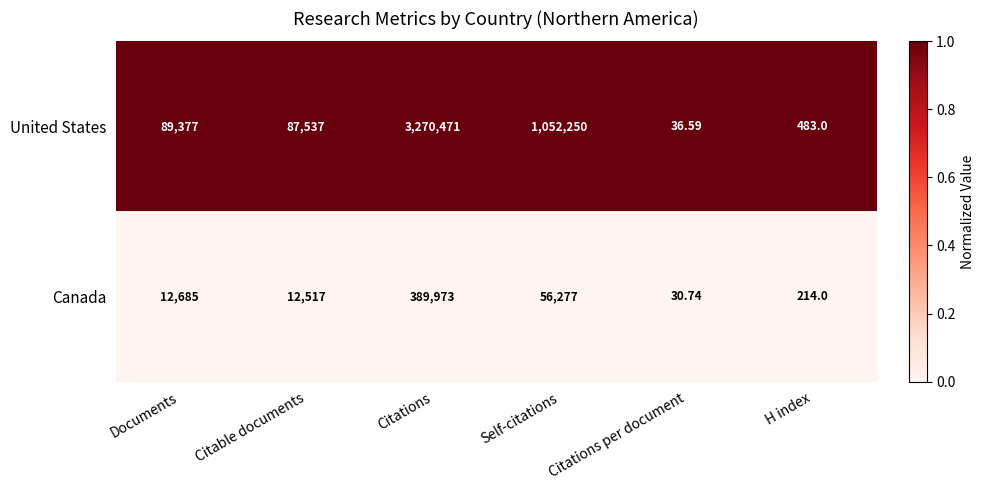

At which category is the sum across all series the highest?

Citations